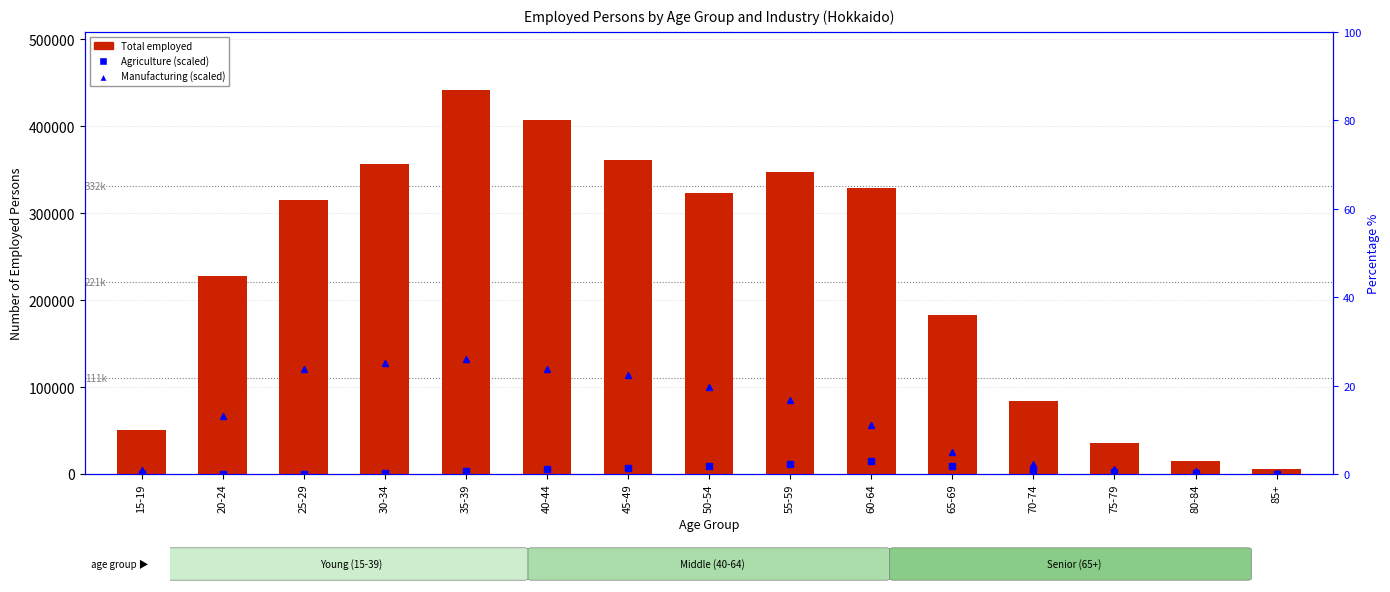

What is the total value across all series at 30-34?

485104.2